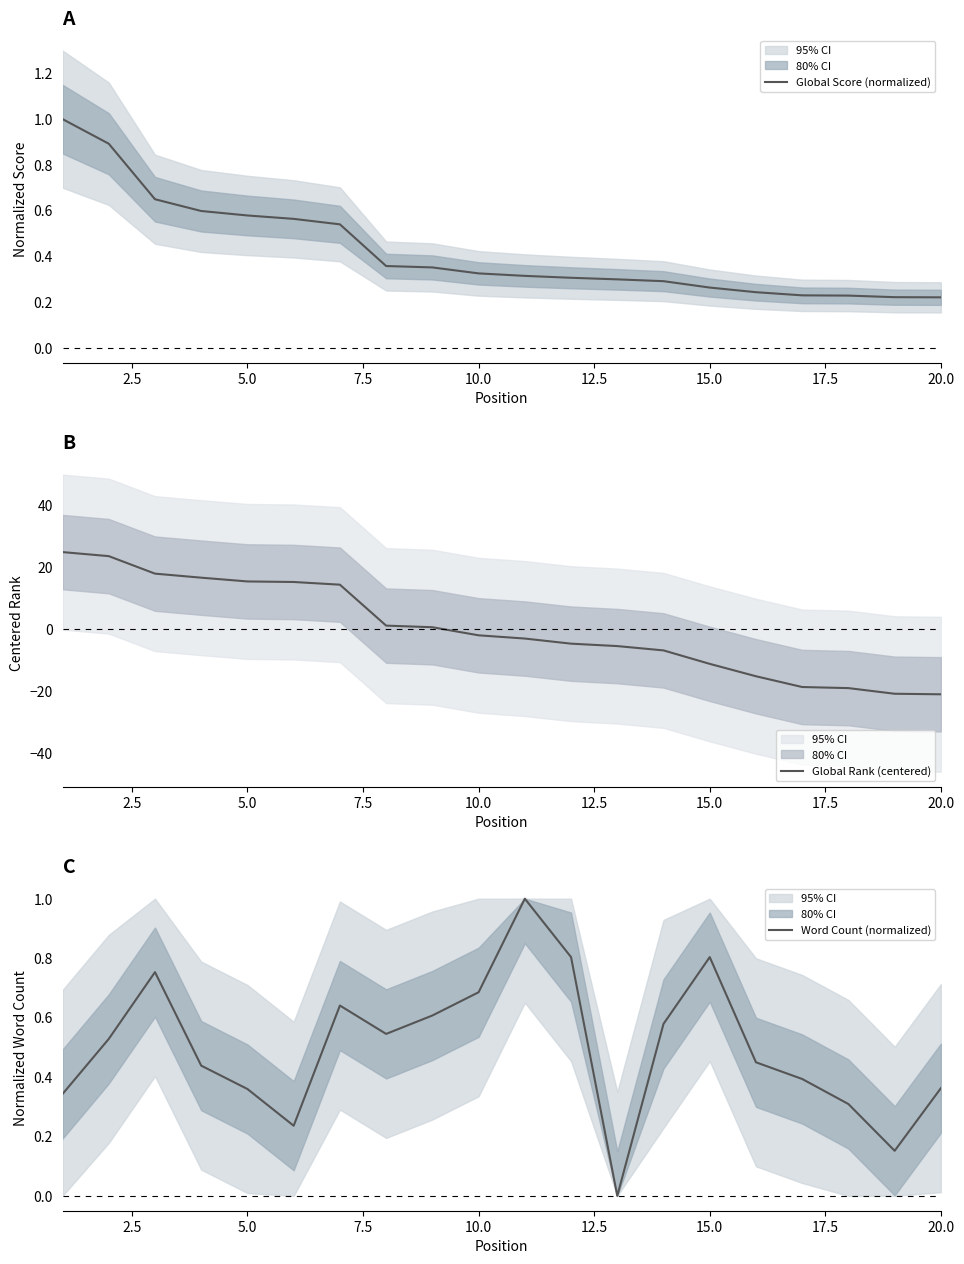

How many values in Word Count (normalized) are above zero?

19